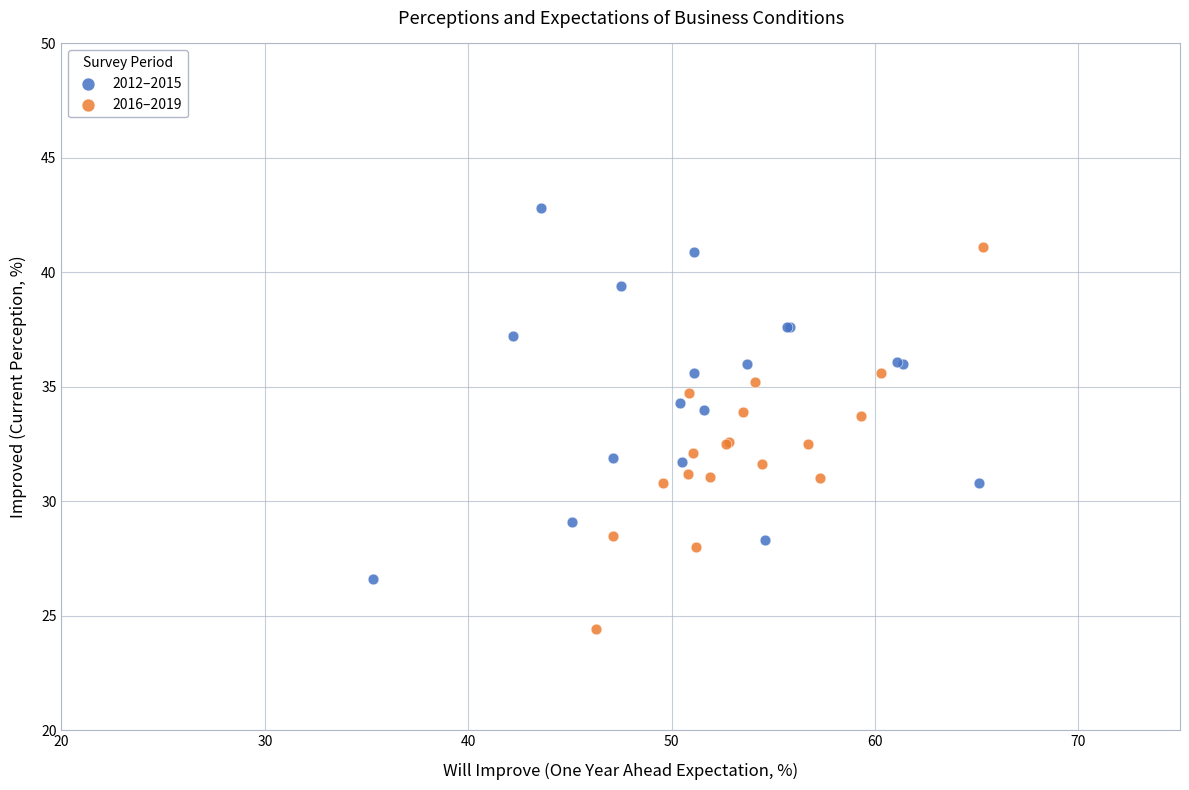

Which series contains the lowest Y value?

2016–2019